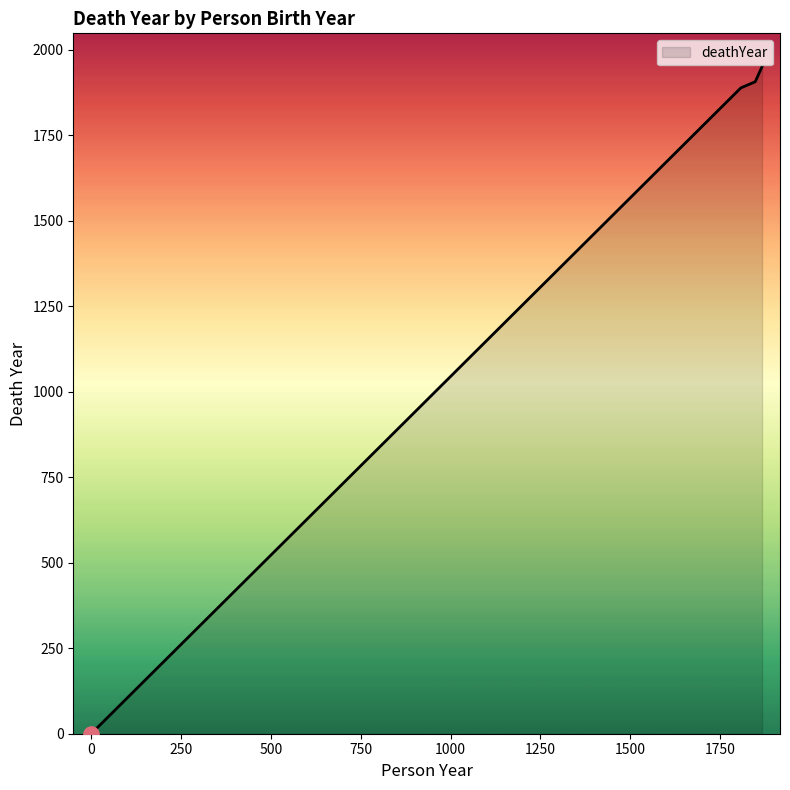

What is the sum of all values?

5747